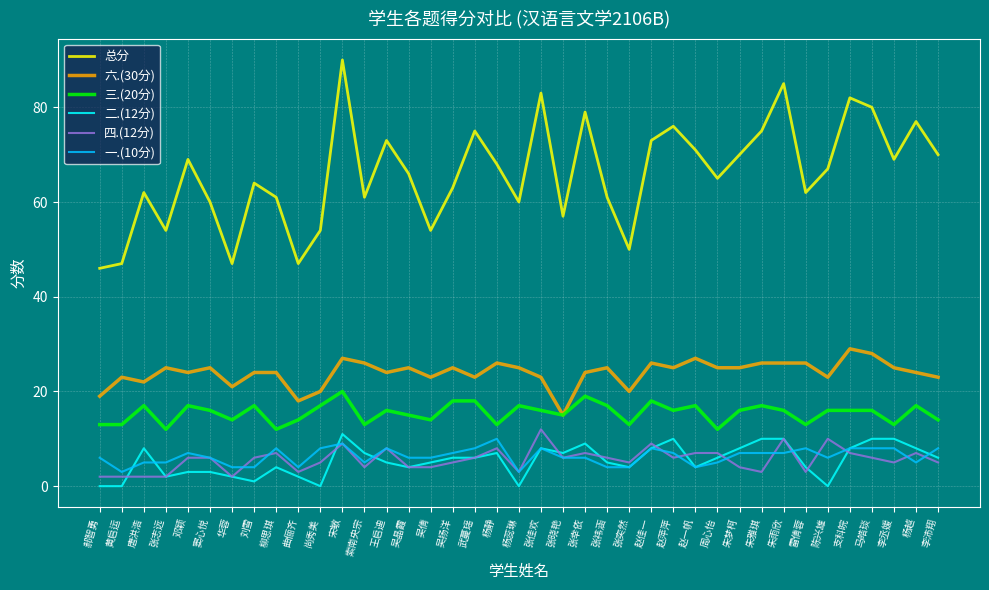

Rank the series by their maximum value, from highest to lowest.

总分, 六.(30分), 三.(20分), 四.(12分), 二.(12分), 一.(10分)